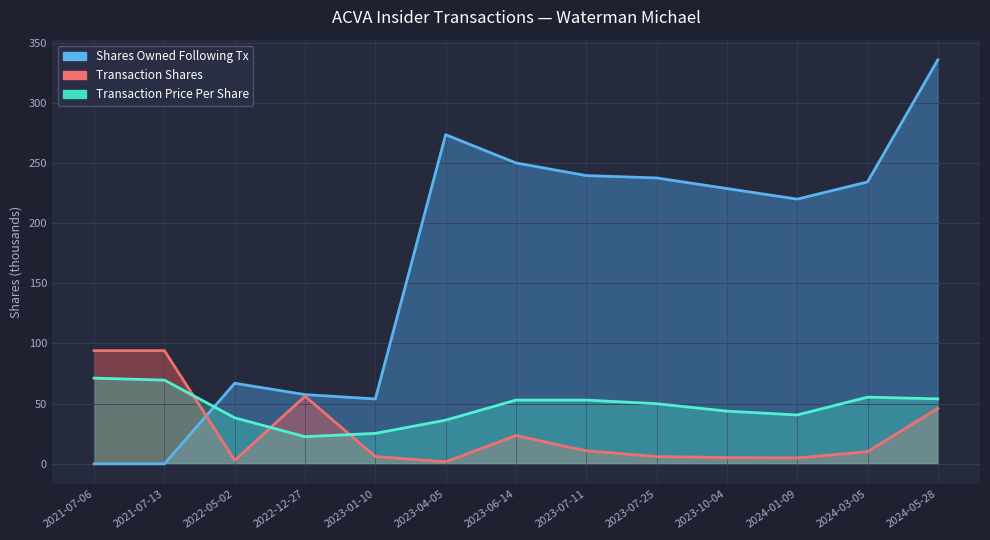

The value of Transaction Shares at 2023-06-14 is 12.6. True or false?

False